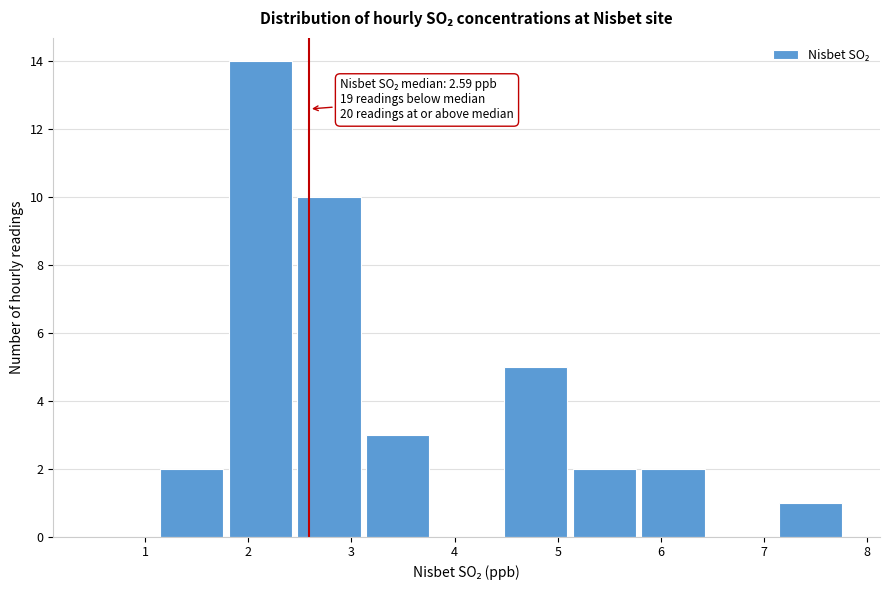

Which range on the x-axis has the tallest bar?

1.8 to 2.5